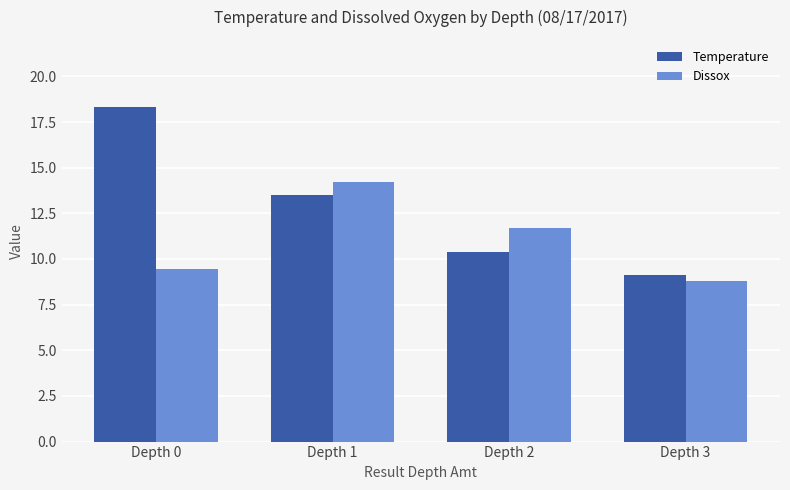

List the series in order of their peak value, lowest first.

Dissox, Temperature